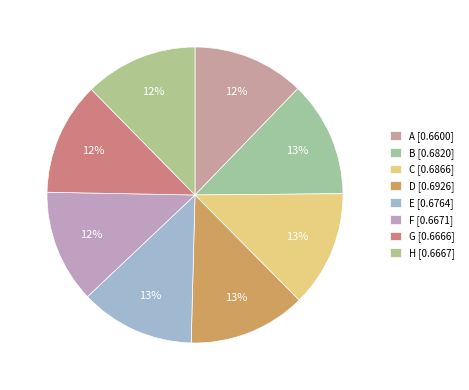

Rank the categories by value from lowest to highest.

A, G, H, F, E, B, C, D